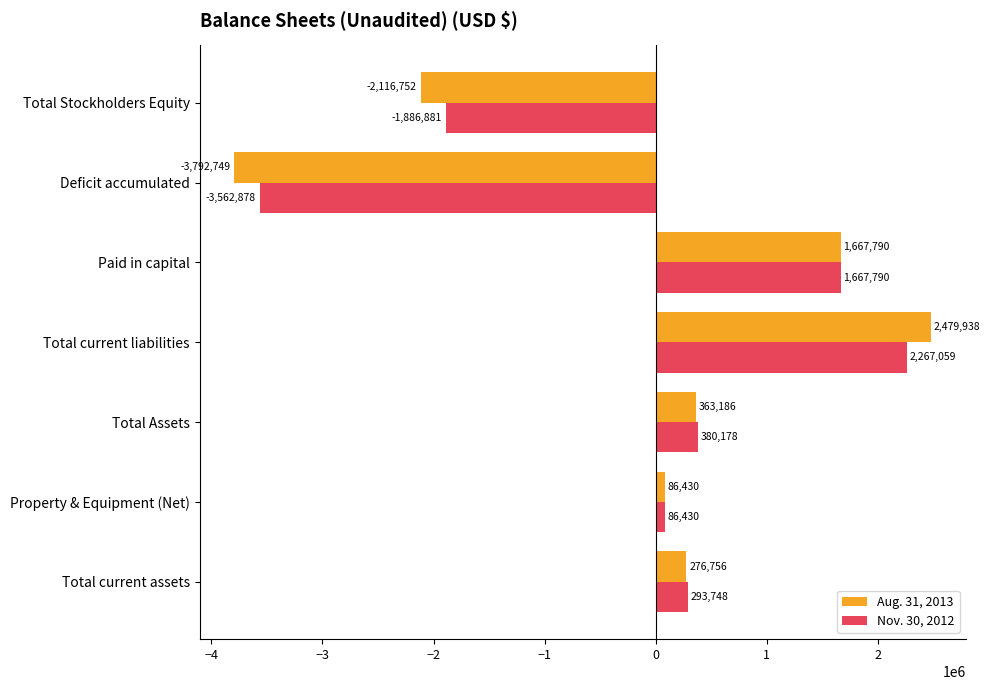

At Total Stockholders Equity, list the series in order from largest to smallest.

Nov. 30, 2012, Aug. 31, 2013